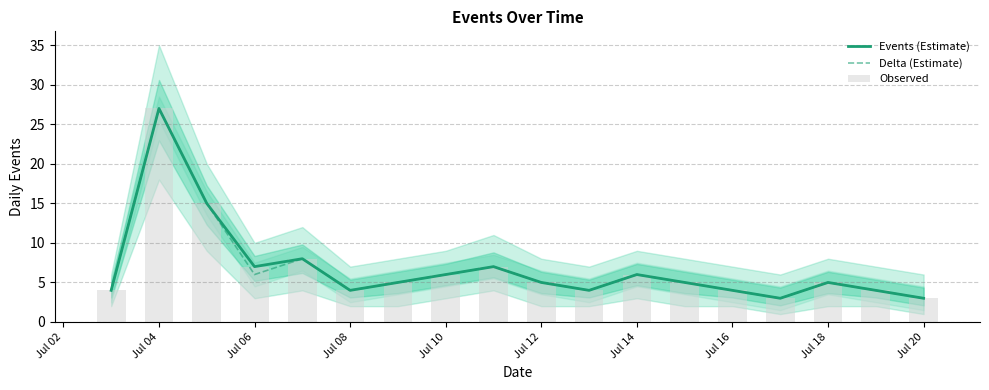

What is the sum of all Observed values?

122